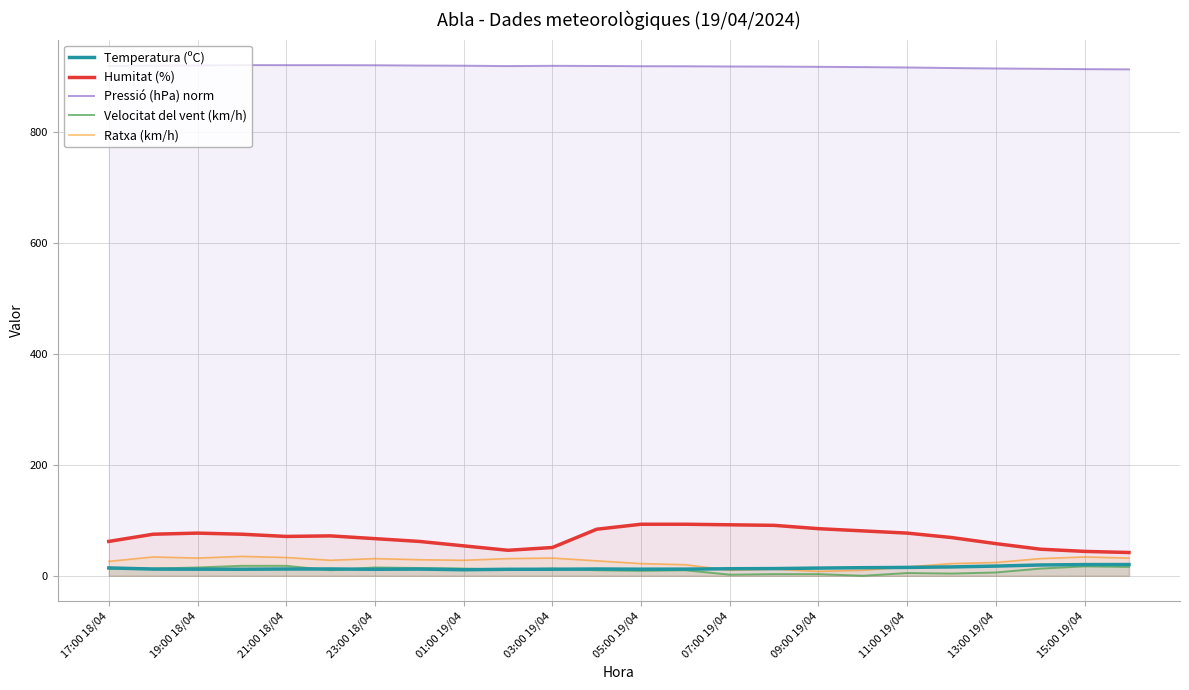

True or false: Velocitat del vent (km/h) and Pressió (hPa) norm intersect in this chart.

False